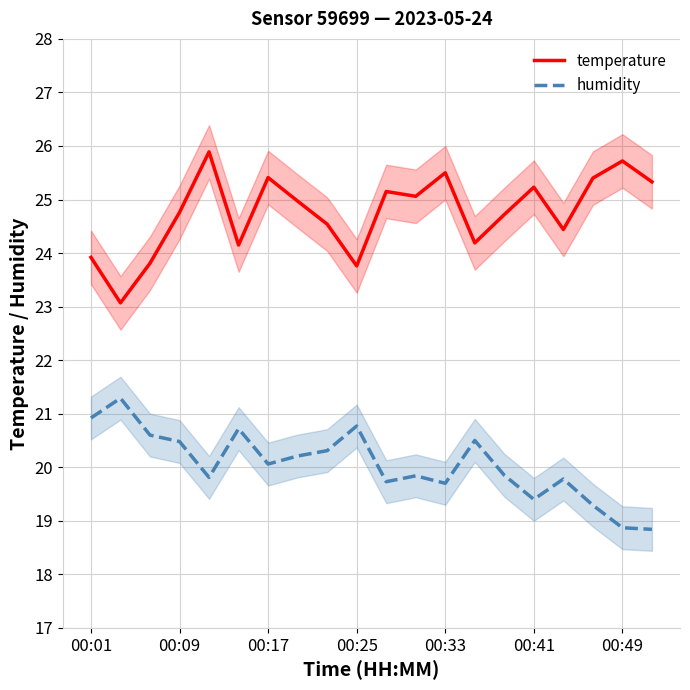

What is the difference between the second highest and second lowest values in the temperature series?

2.0